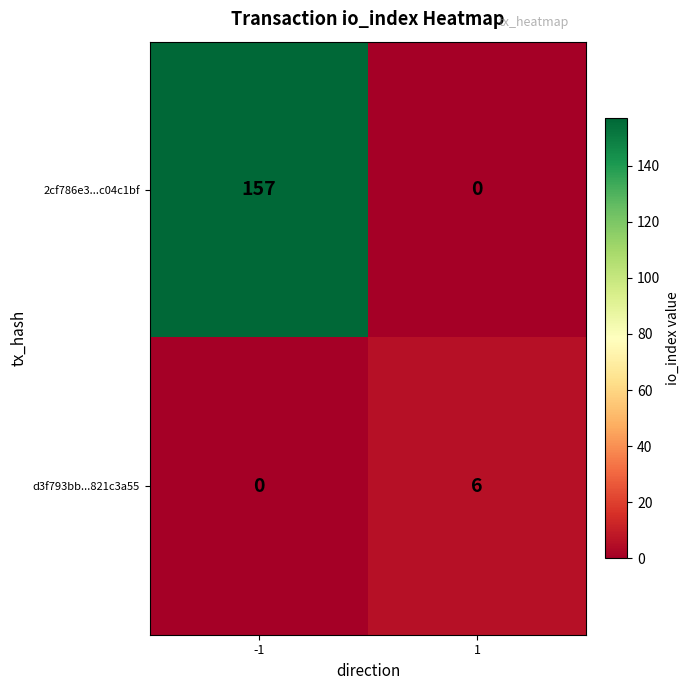

Rank the series at 1 from lowest to highest value.

2cf786e3...c04c1bf, d3f793bb...821c3a55